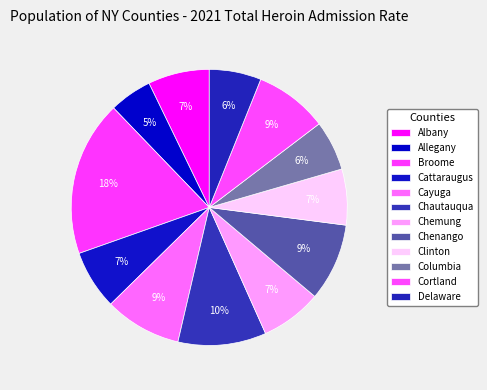

Do Cattaraugus and Columbia together represent more than half of the pie?

No